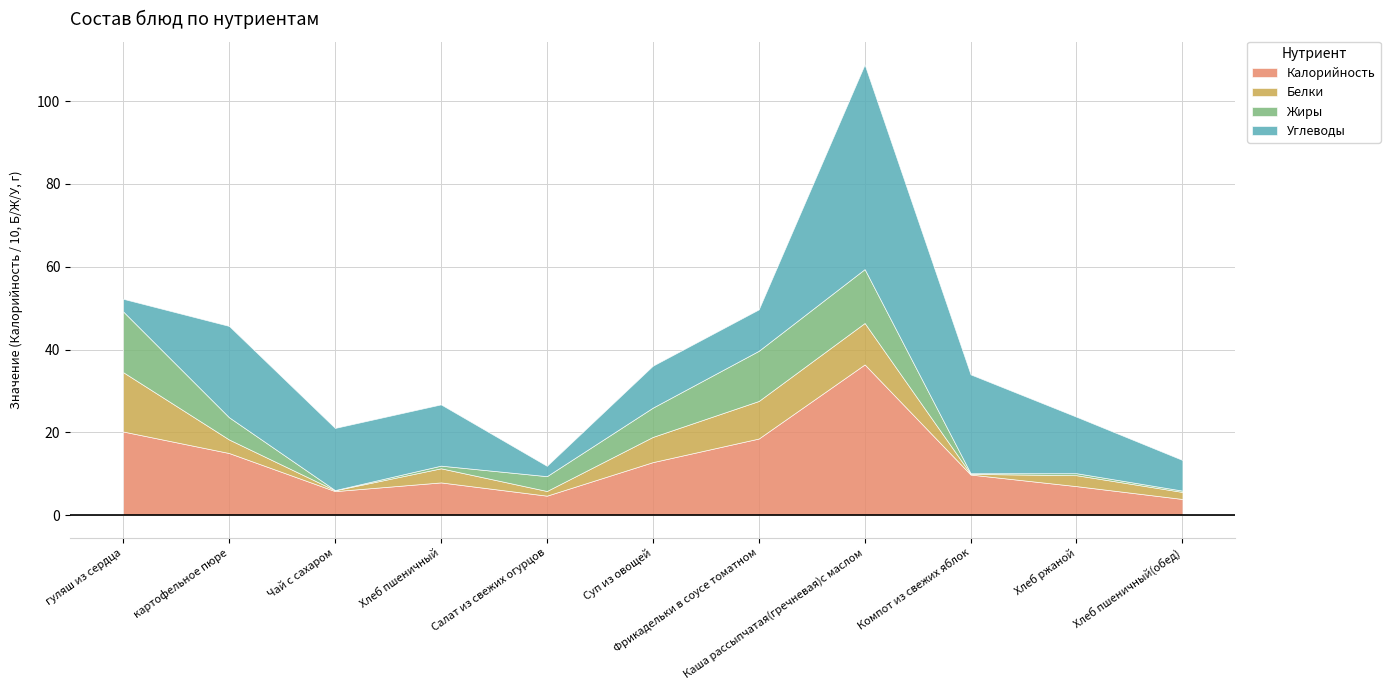

What is the minimum value for Калорийность?

3.9